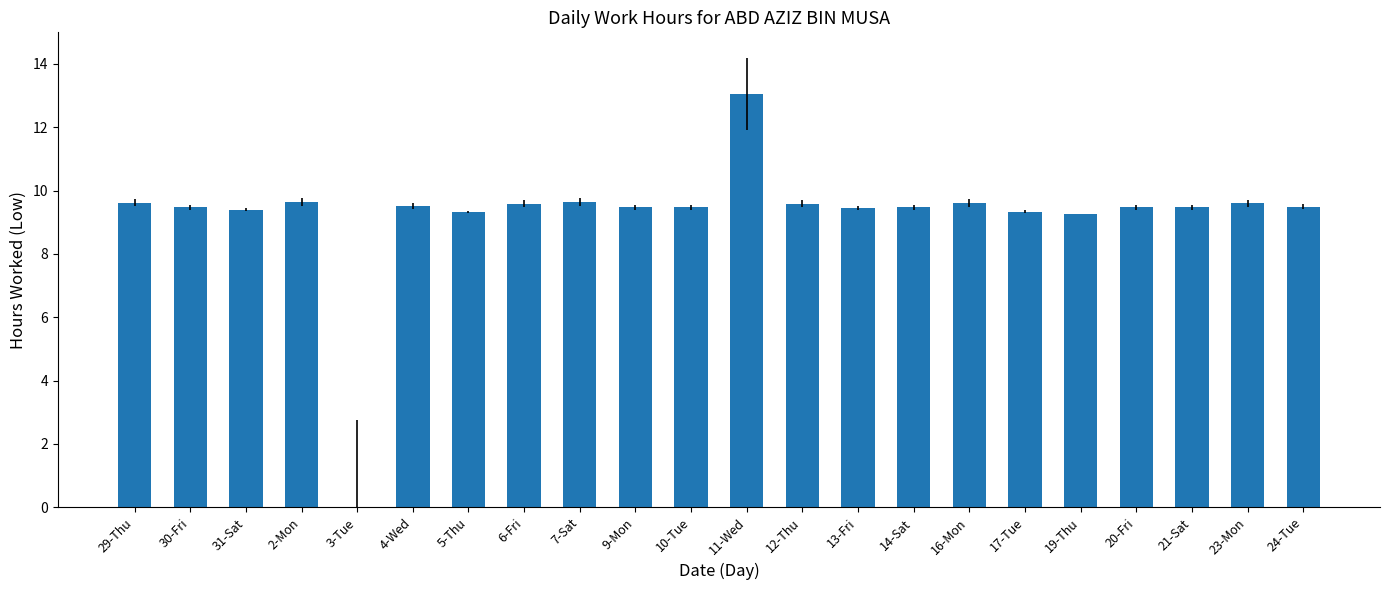

What is the sum of all values?

203.0